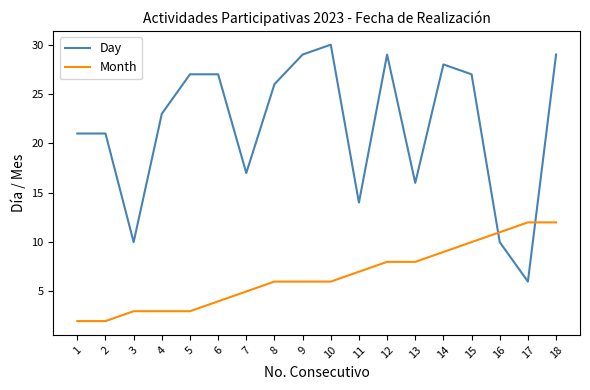

Rank the series by their average value, from lowest to highest.

Month, Day